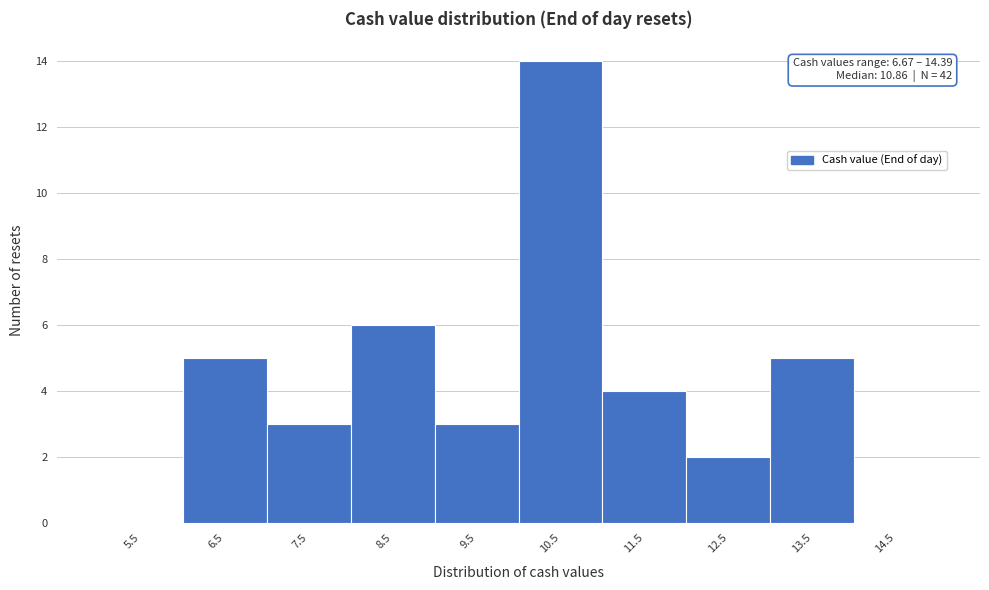

Reading left to right, extract all data points from this chart.

5.5=0	6.5=5	7.5=3	8.5=6	9.5=3	10.5=14	11.5=4	12.5=2	13.5=5	14.5=0